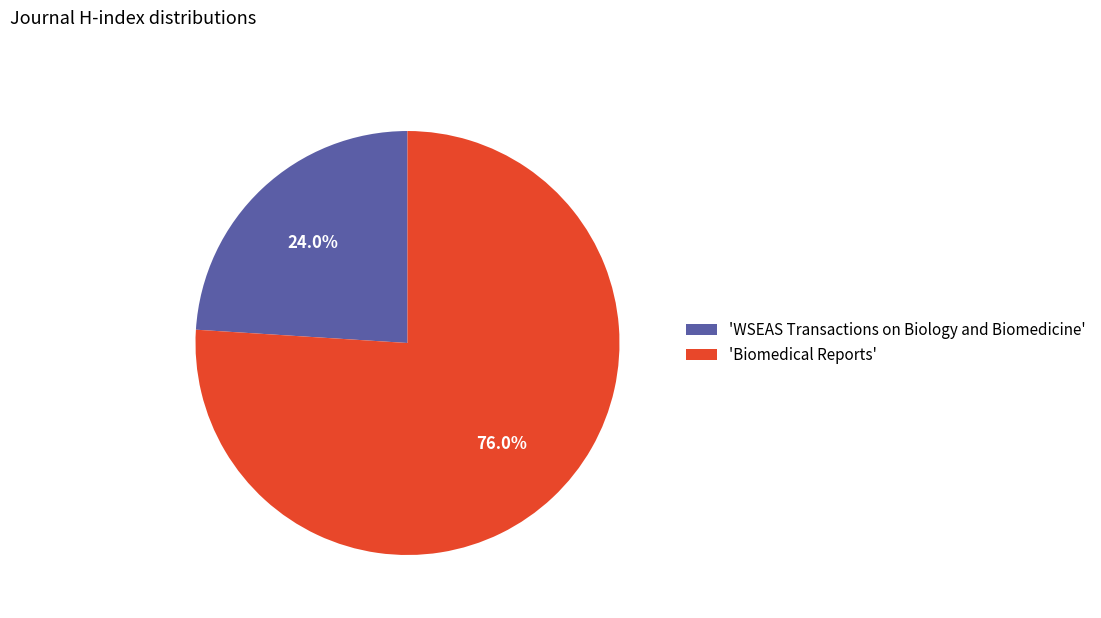

How many slices are in this pie chart?

2